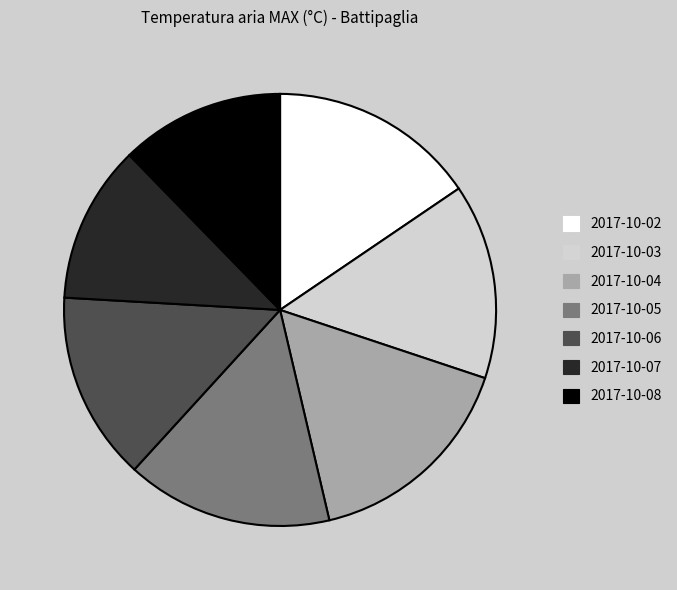

Between 2017-10-08 and 2017-10-05, which is larger?

2017-10-05